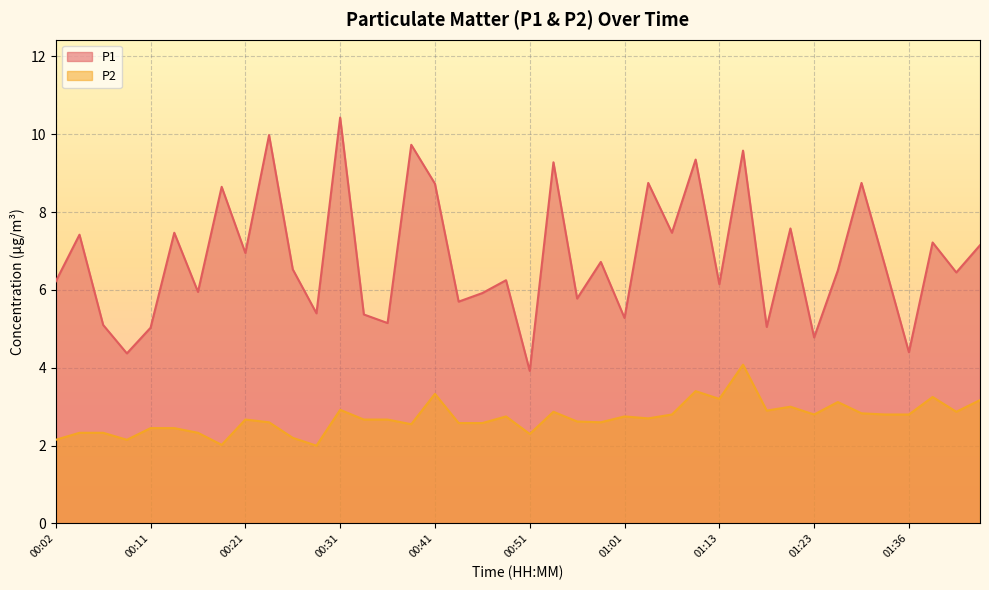

What is the lowest value of the P1 series?

3.9